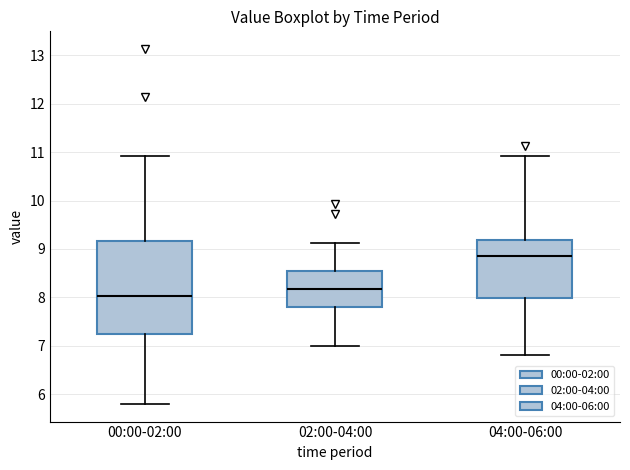

Comparing the boxes themselves (not the whiskers), which one is the tallest?

00:00-02:00